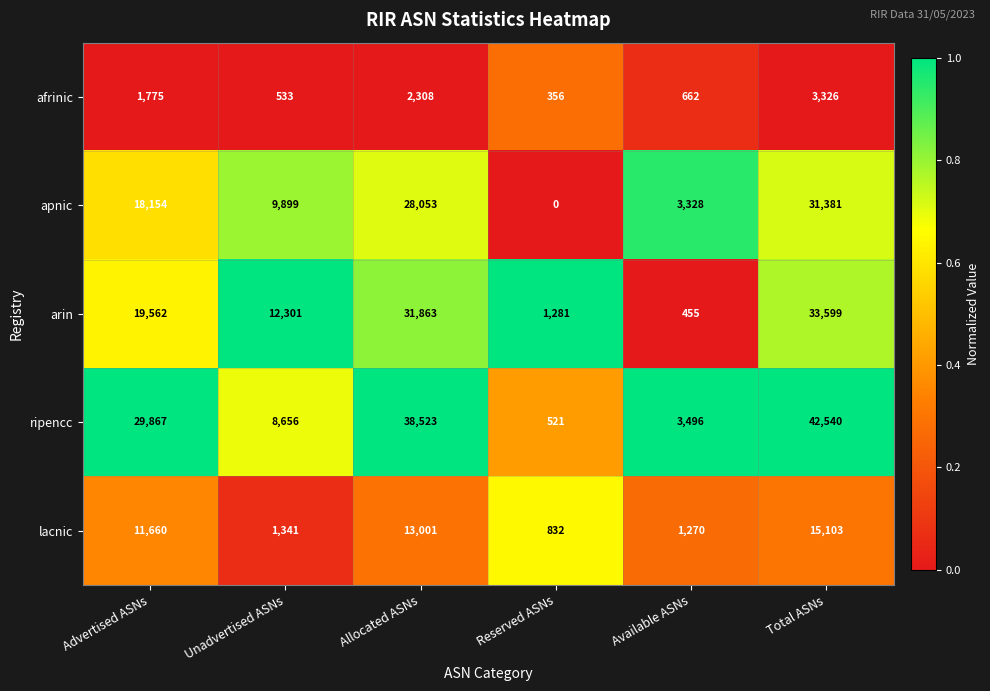

Which series has the largest total across all categories?

ripencc